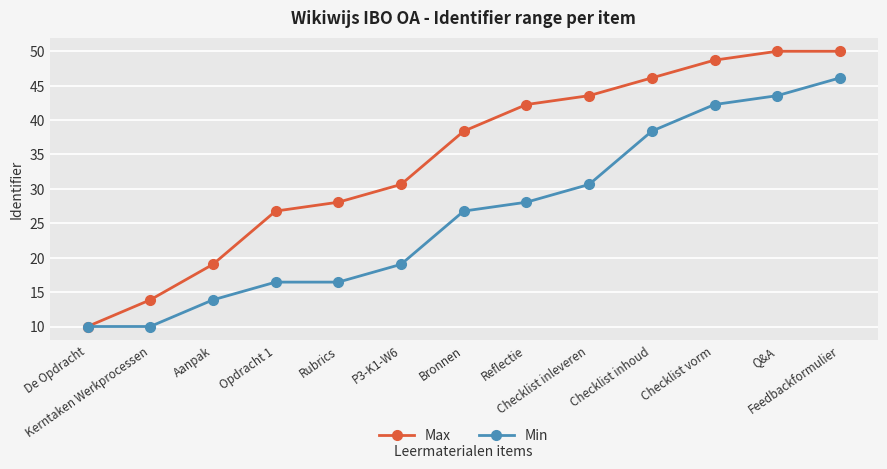

What is the total value across all series at Kerntaken Werkprocessen?

23.9